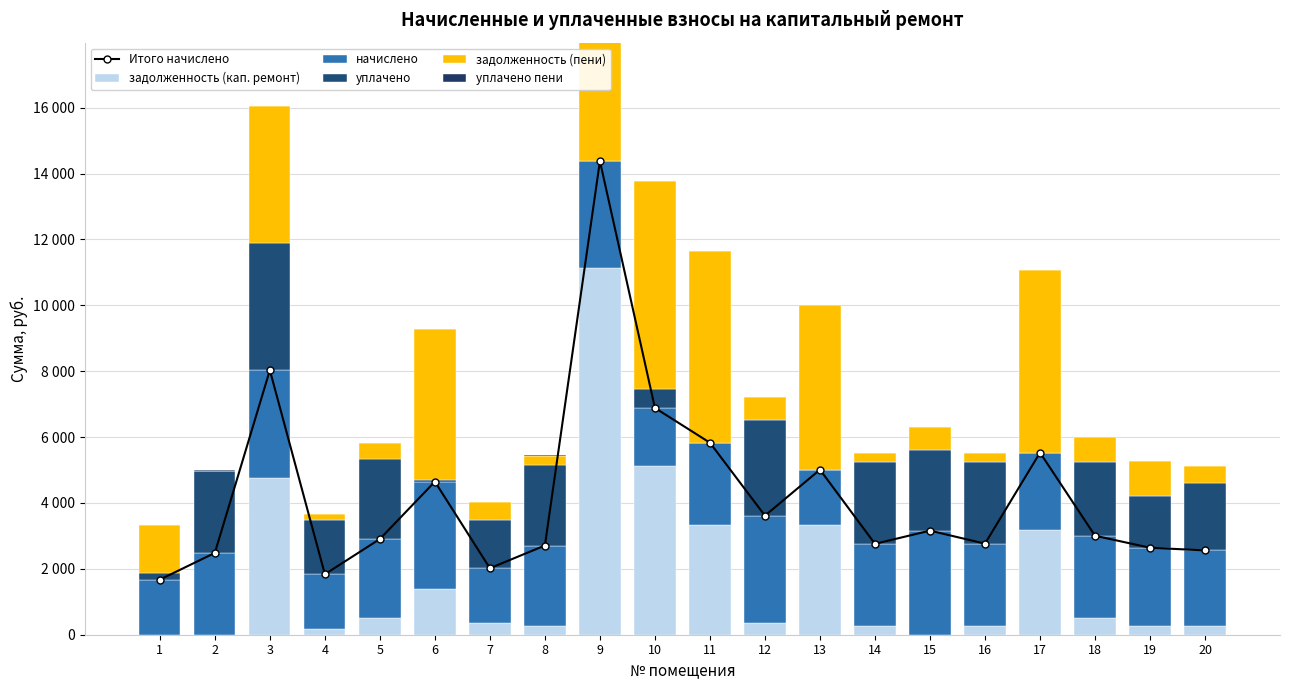

Does the chart contain any negative values?

No